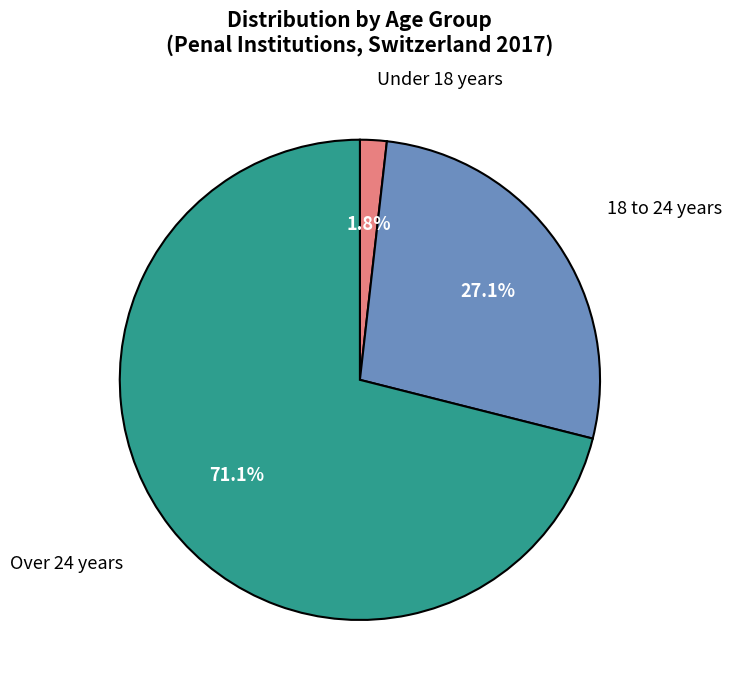

Is there a majority slice in this chart?

Yes